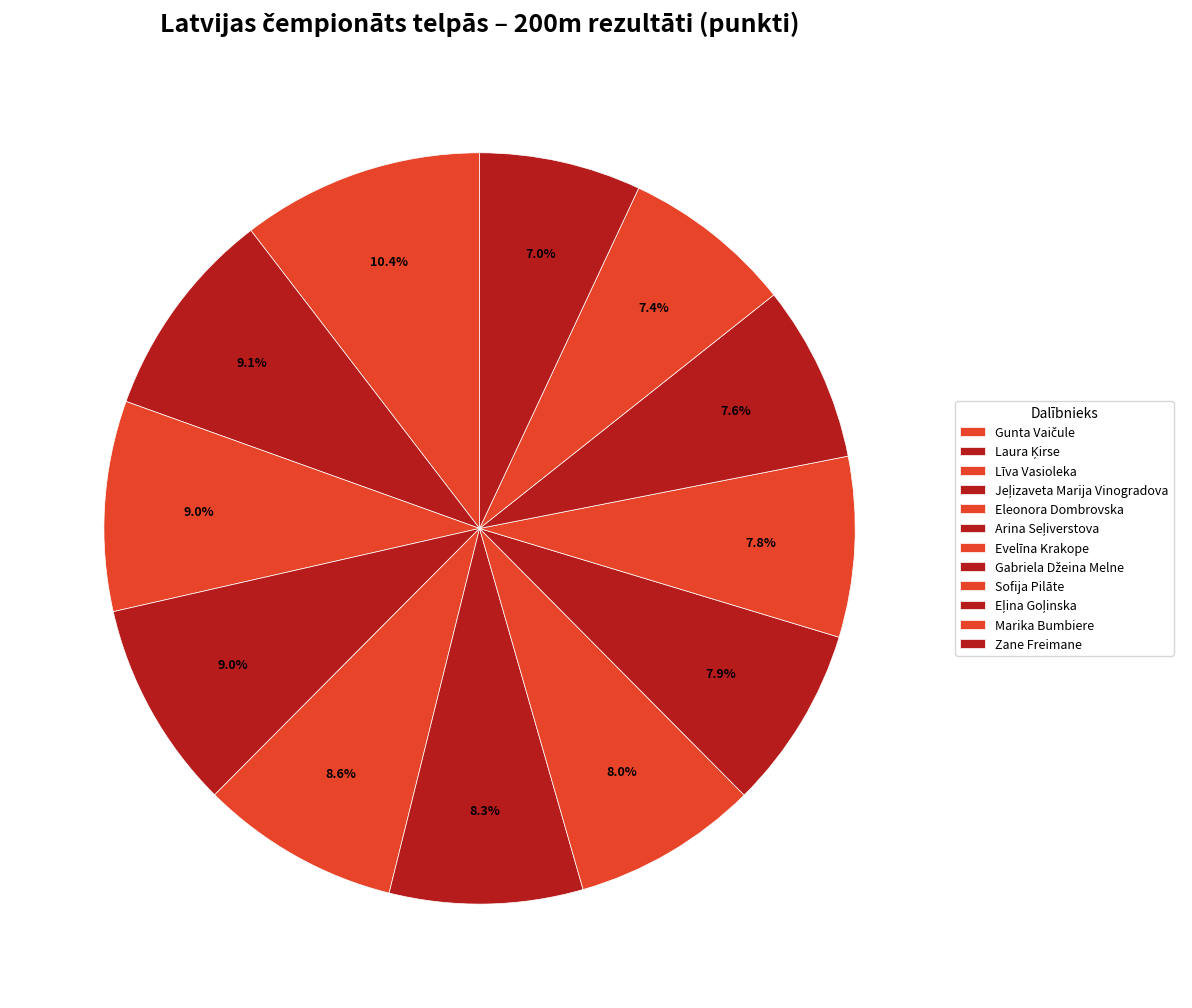

Combined, do Gabriela Džeina Melne and Sofija Pilāte account for over 50%?

No